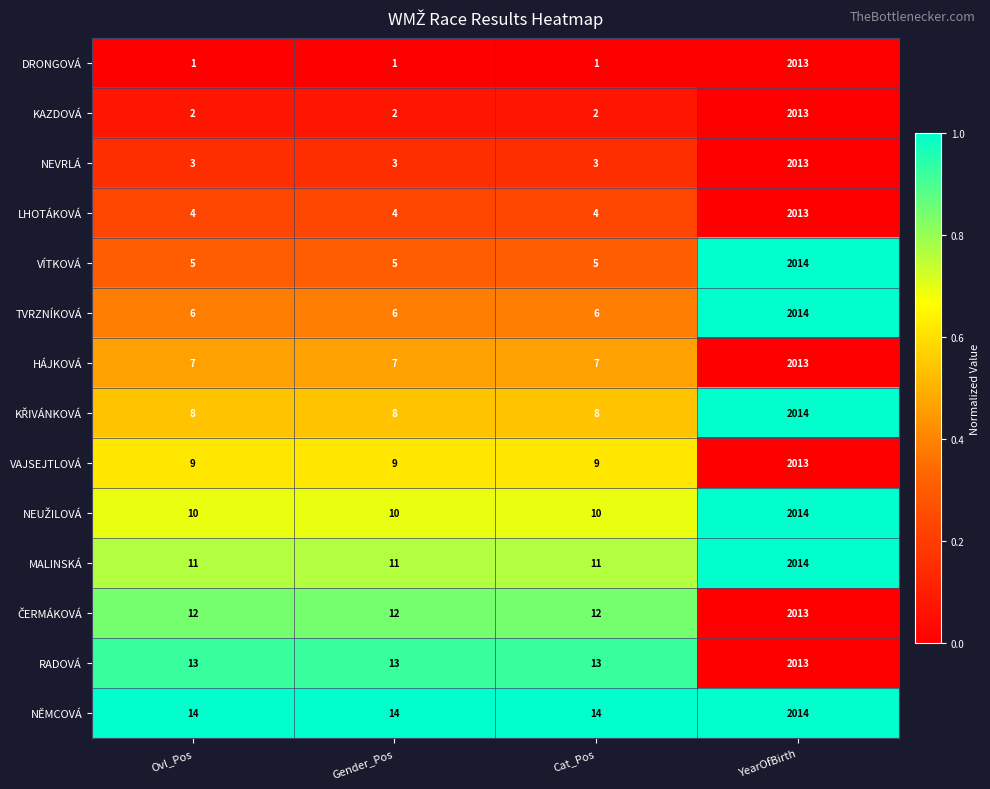

What is the difference between the highest and lowest values at Gender_Pos?

13